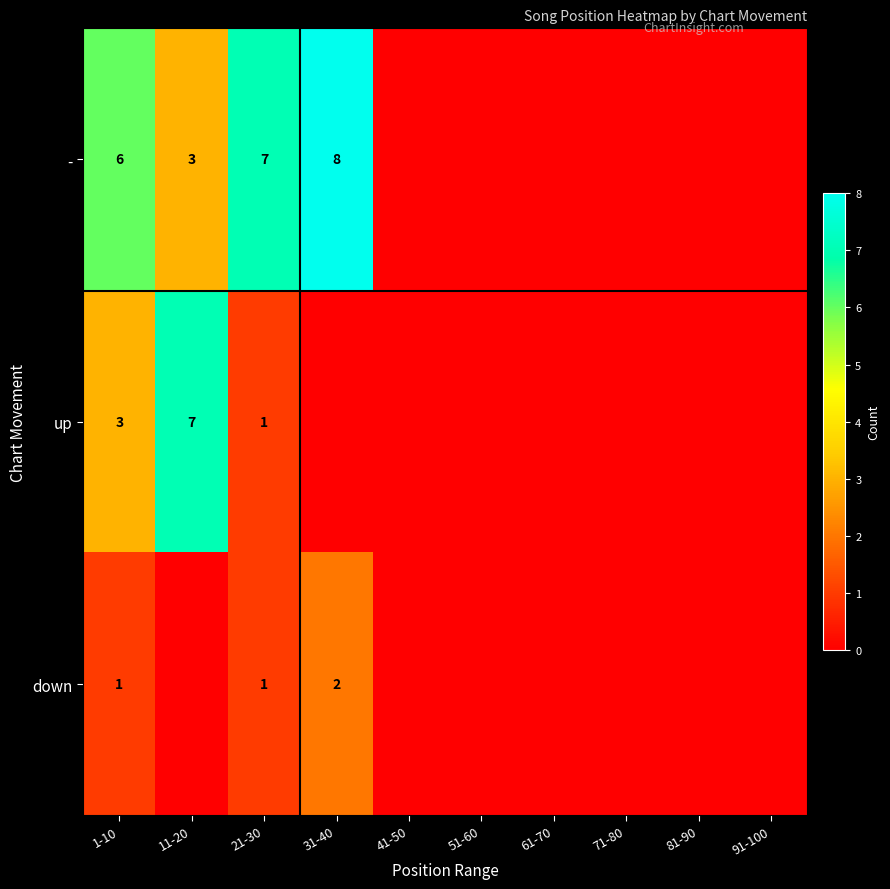

What is the total value across all series at 1-10?

10